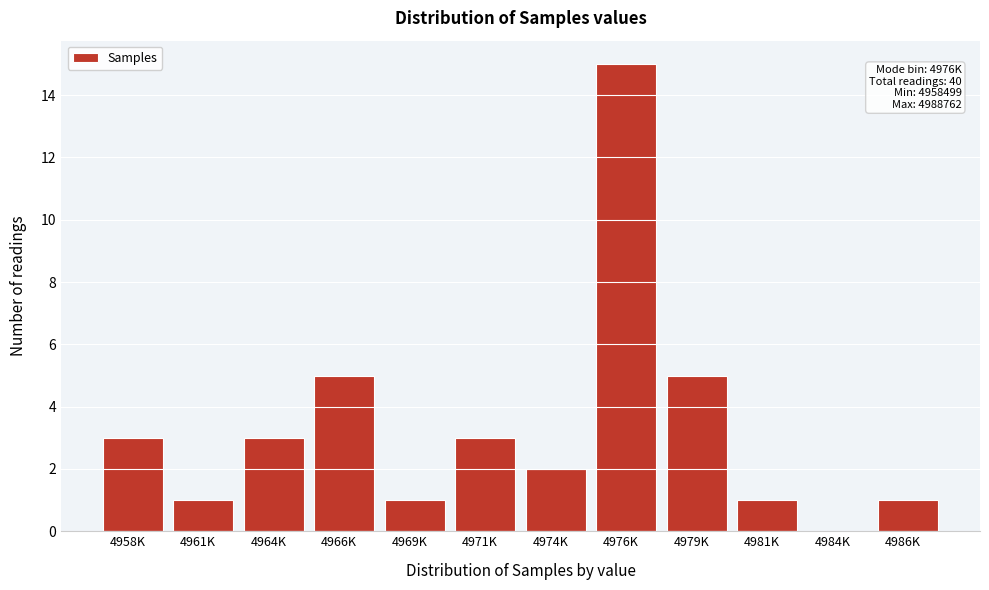

Reading left to right, transcribe all the data shown in this chart.

4958K=3	4961K=1	4964K=3	4966K=5	4969K=1	4971K=3	4974K=2	4976K=15	4979K=5	4981K=1	4984K=0	4986K=1